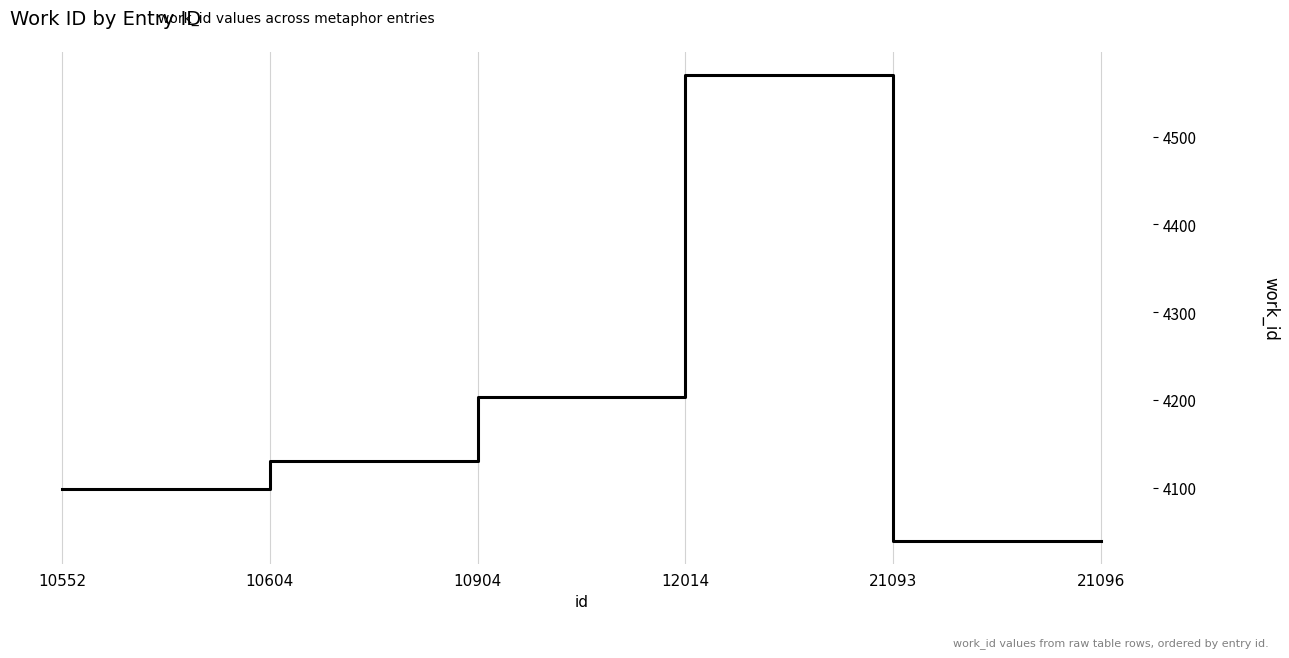

True or false: the data has more than 0 interior local peaks.

True